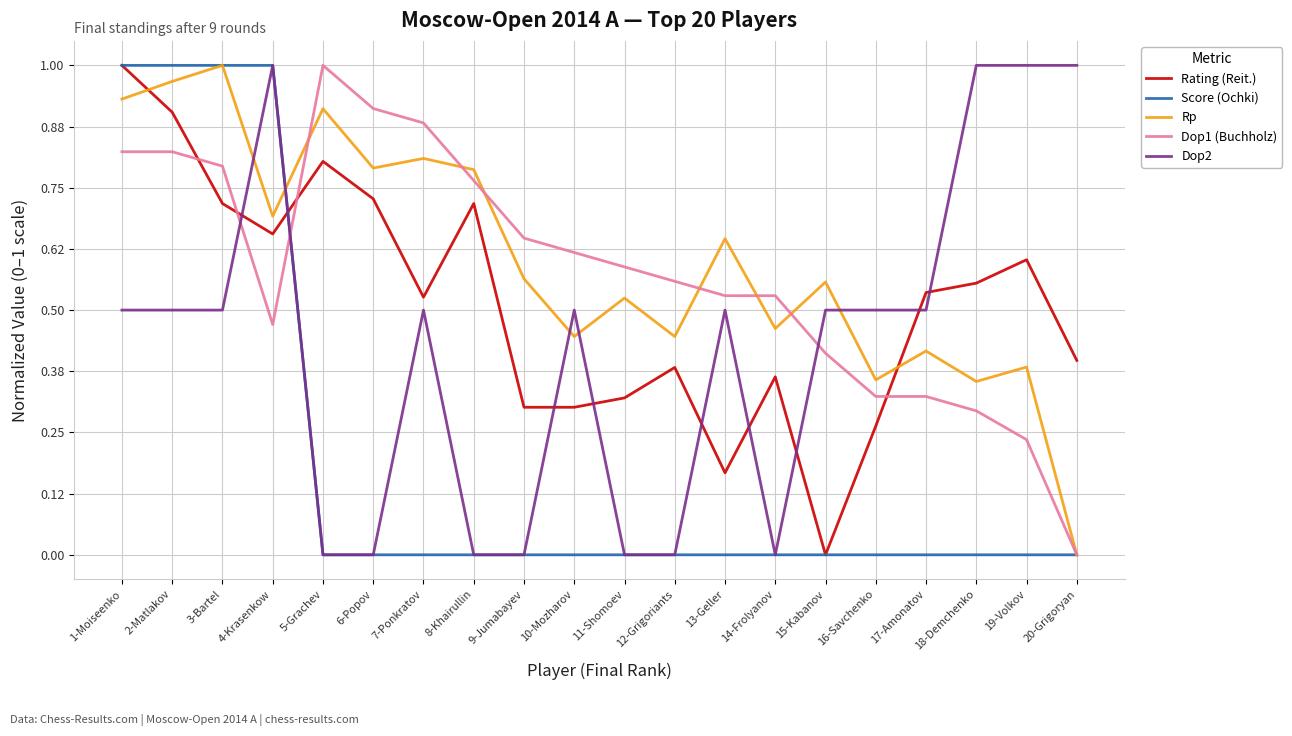

What position from the right is 20-Grigoryan?

1